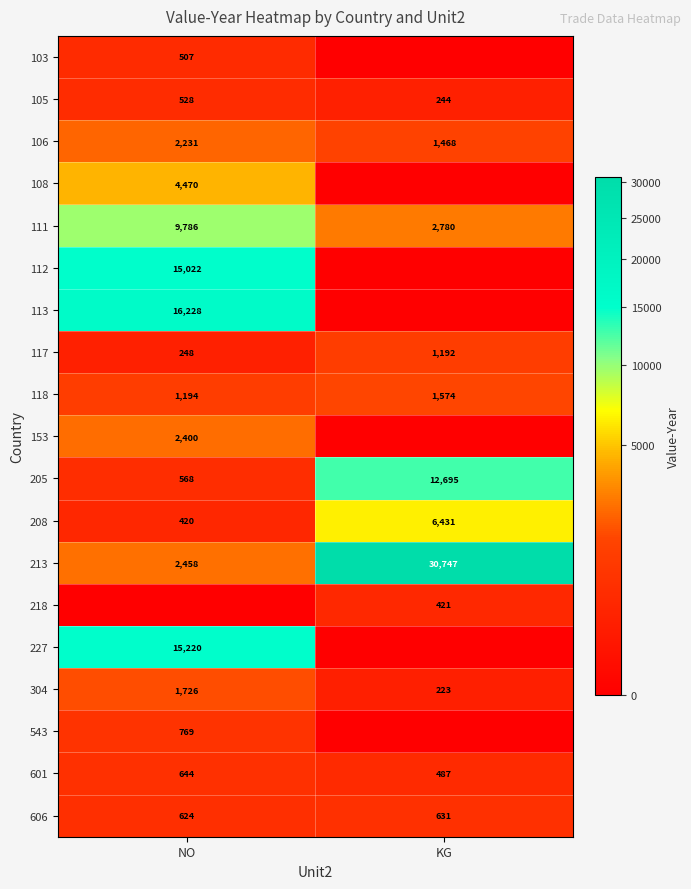

What is the approximate value of 117 at KG?

1192